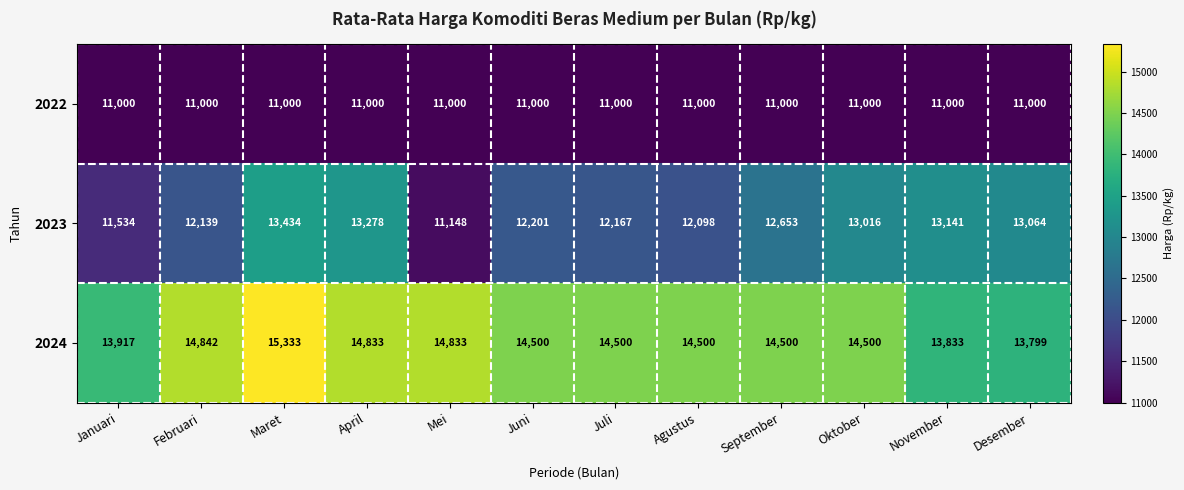

Which series has the largest range (max minus min)?

2023